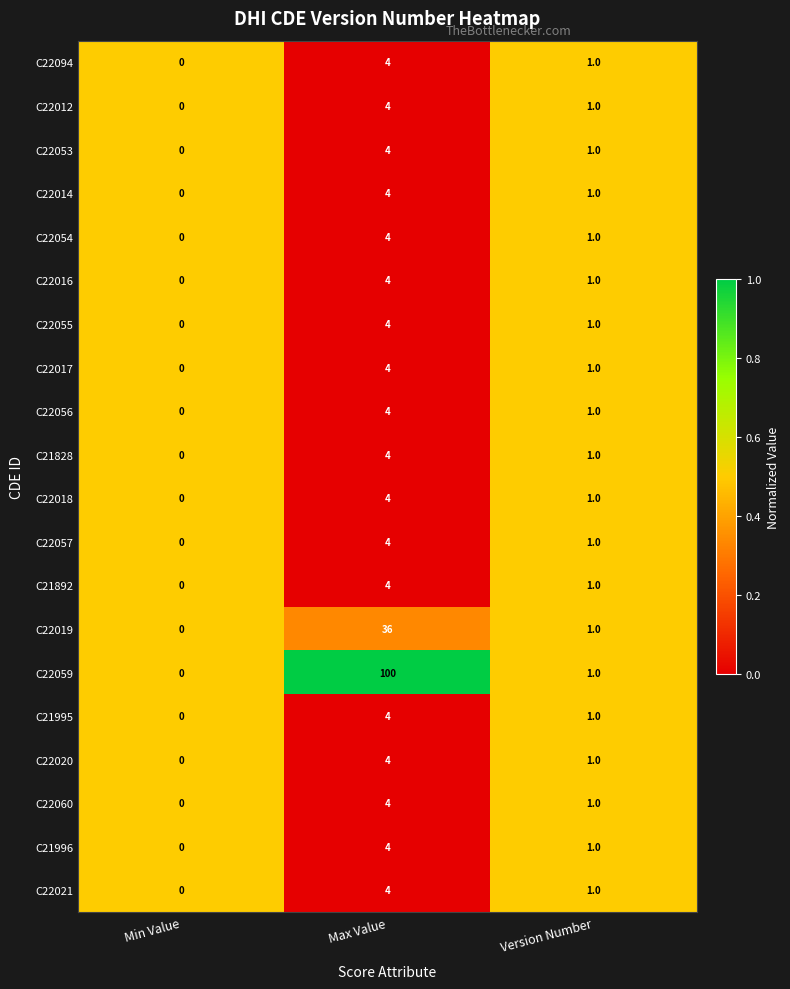

Which series has the largest range (max minus min)?

C22059